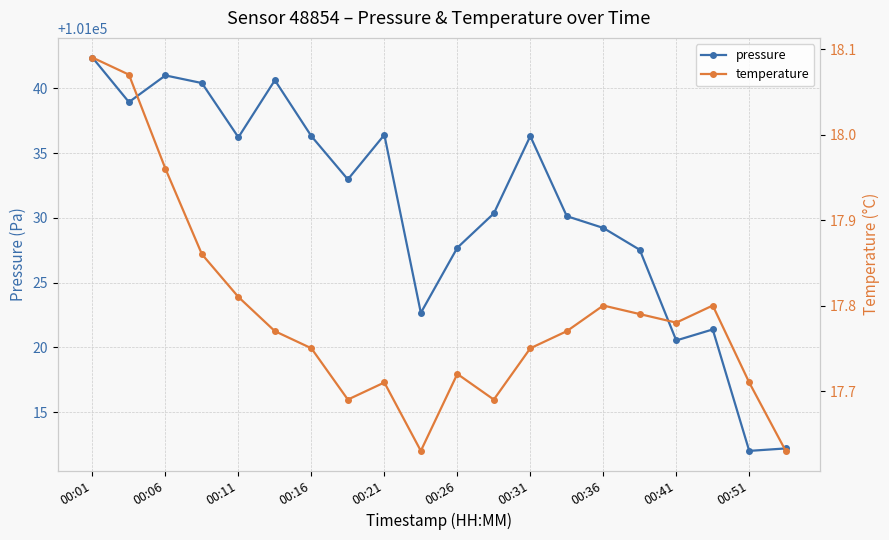

At which category is the sum across all series the highest?

00:01